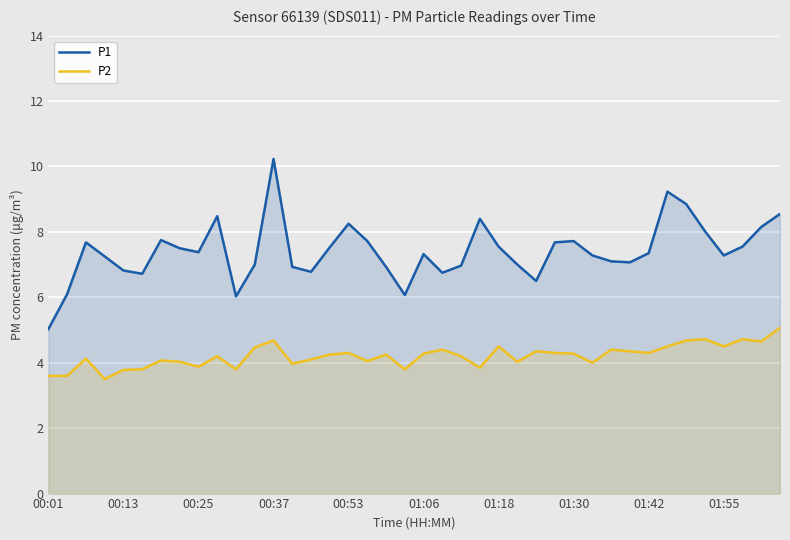

True or false: P2 has a value of 4.0 at 25.

True